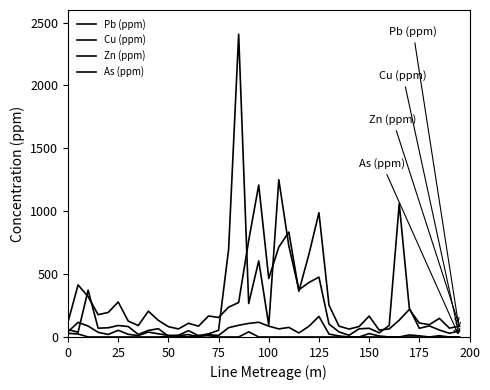

At which category does the chart reach its minimum across all series?

13